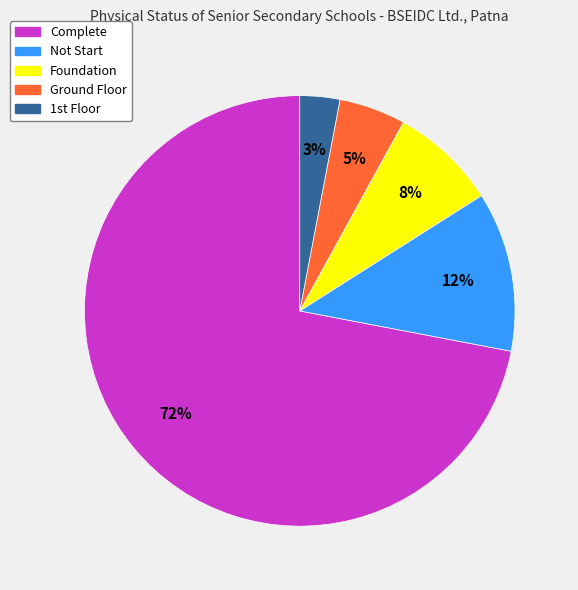

Which has a higher value, Complete or Not Start?

Complete